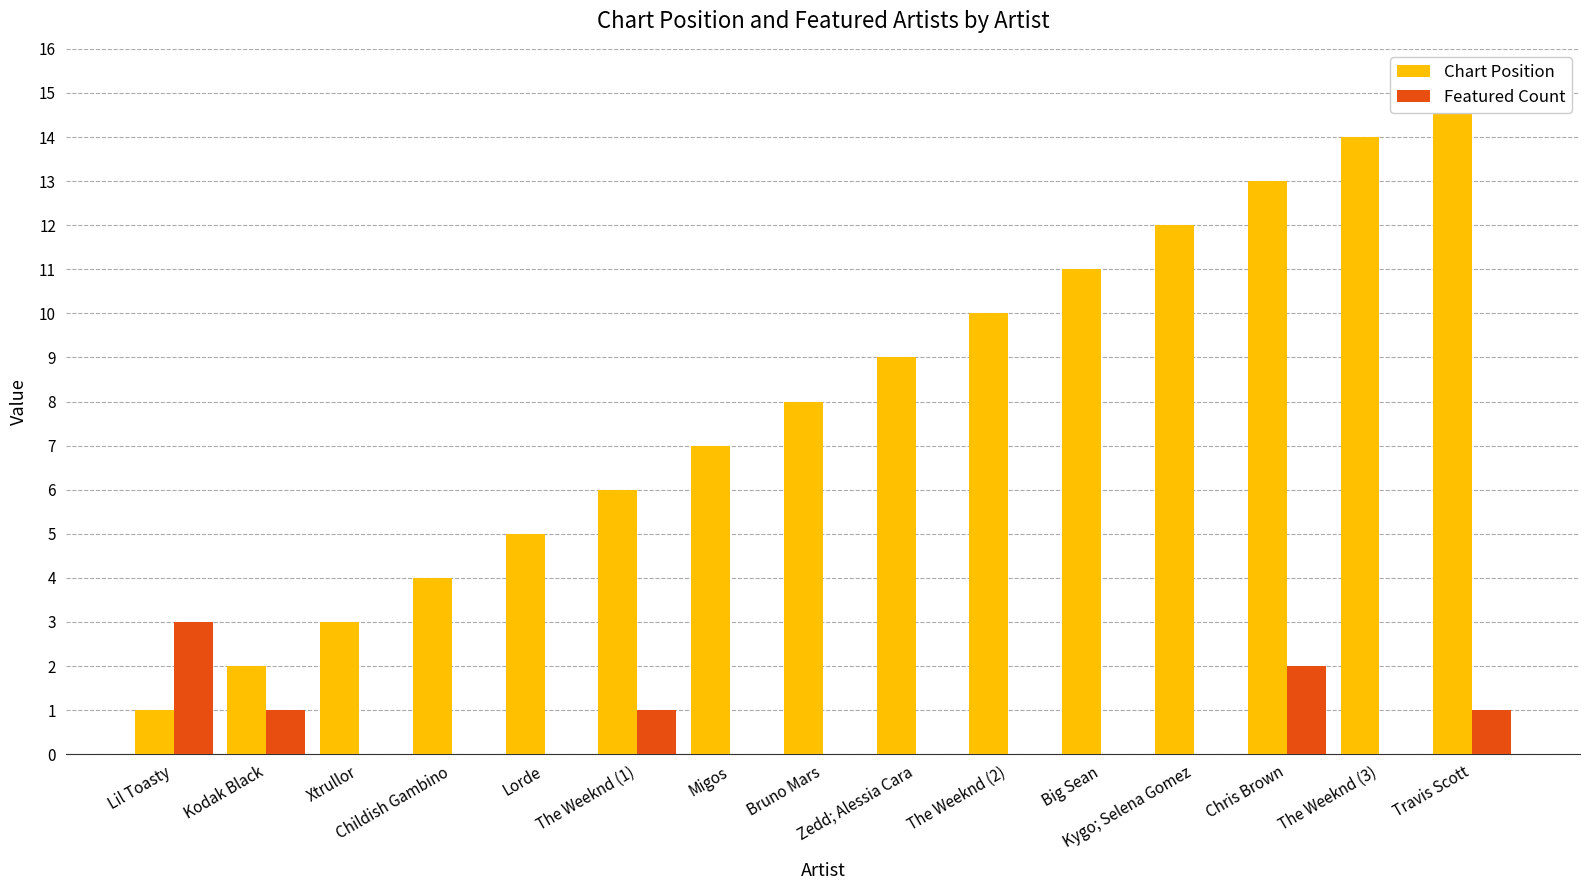

What is the total value across all series at Childish Gambino?

4